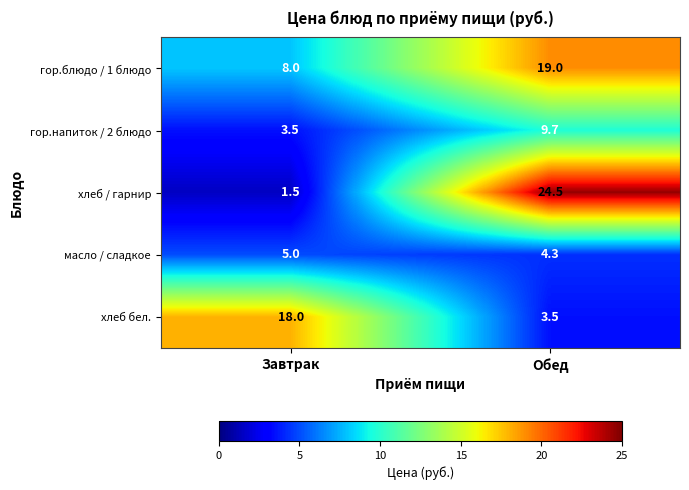

How many data points does each series have?

2